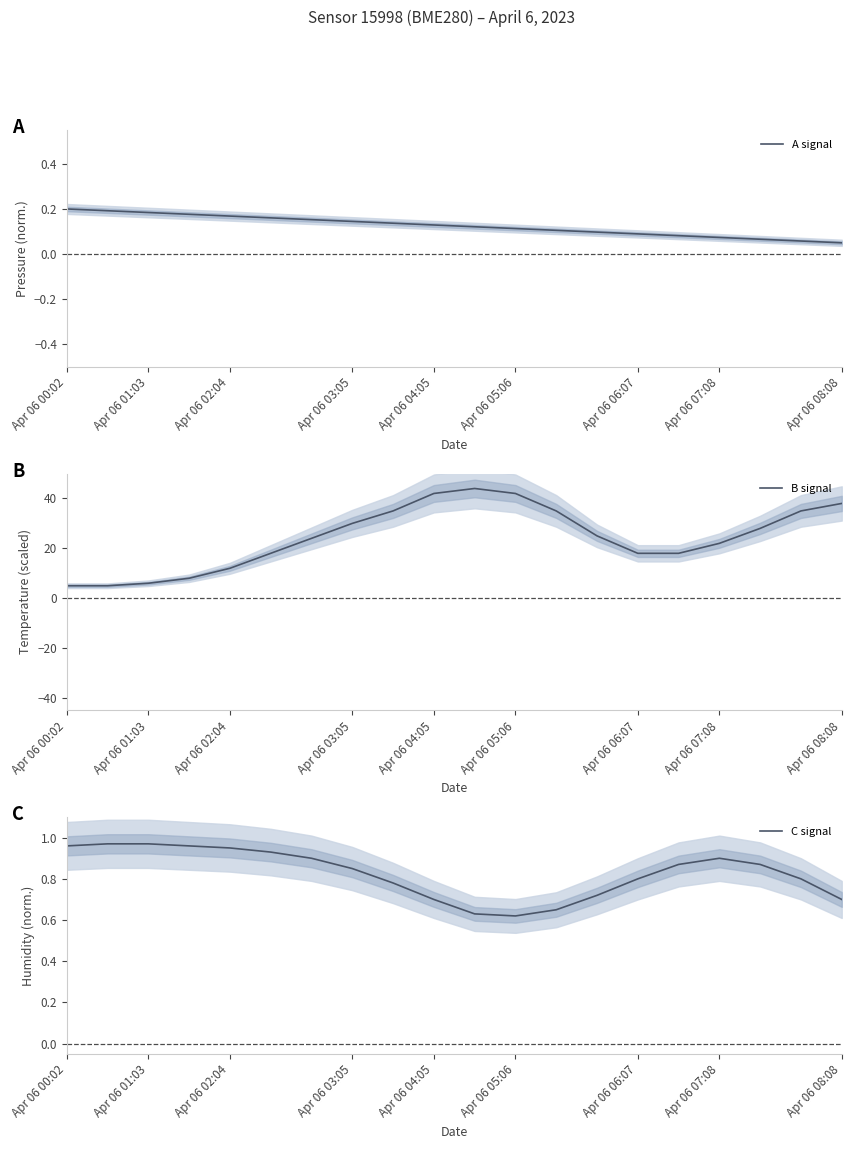

What is the smallest value displayed?

0.1